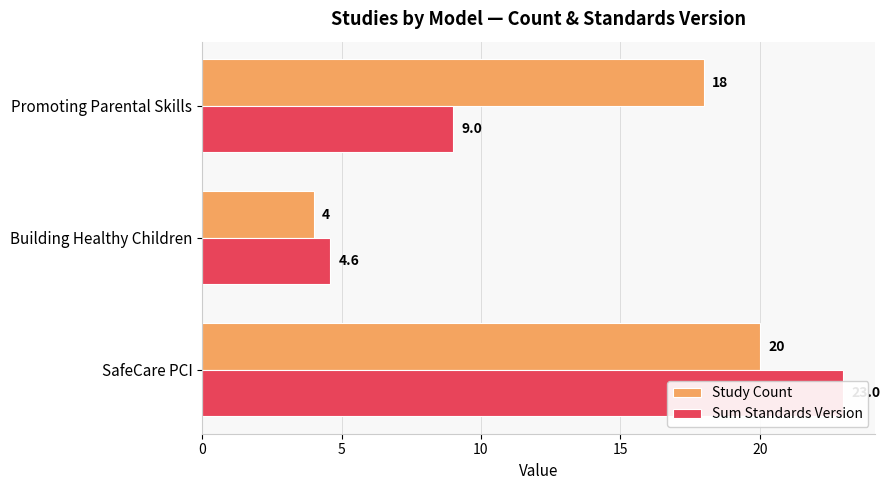

True or false: Sum Standards Version has a value of 1.5 at 5.

False